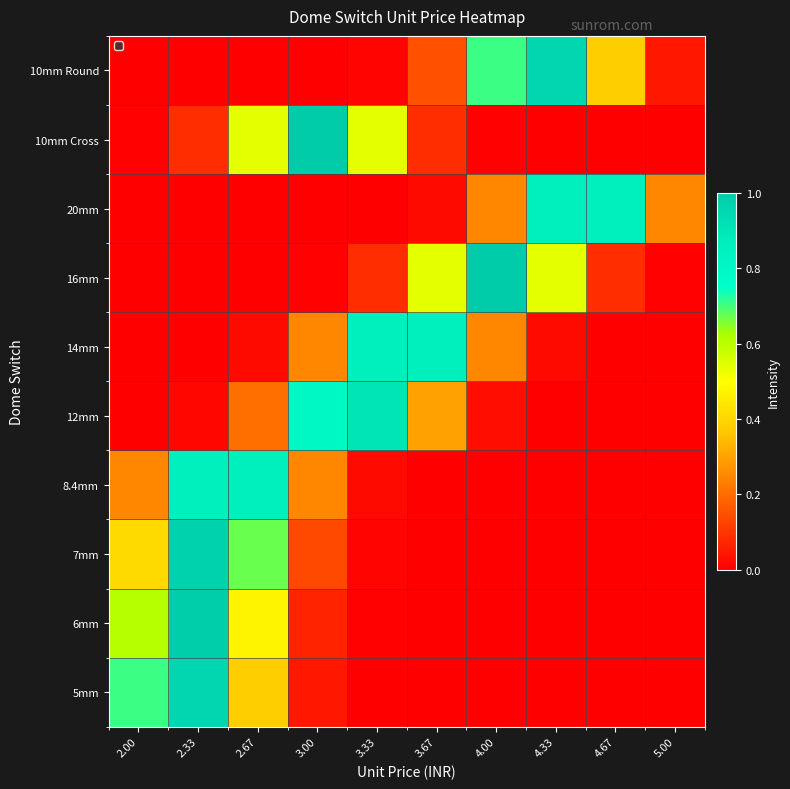

Reading left to right, extract all data points from this chart.

5mm: 2.00=0.7	2.33=1.0	2.67=0.4	3.00=0.0	3.33=0.0	3.67=0.0	4.00=0.0	4.33=0.0	4.67=0.0	5.00=0.0
6mm: 2.00=0.6	2.33=1.0	2.67=0.5	3.00=0.1	3.33=0.0	3.67=0.0	4.00=0.0	4.33=0.0	4.67=0.0	5.00=0.0
7mm: 2.00=0.4	2.33=1.0	2.67=0.7	3.00=0.1	3.33=0.0	3.67=0.0	4.00=0.0	4.33=0.0	4.67=0.0	5.00=0.0
8.4mm: 2.00=0.2	2.33=0.9	2.67=0.9	3.00=0.2	3.33=0.0	3.67=0.0	4.00=0.0	4.33=0.0	4.67=0.0	5.00=0.0
12mm: 2.00=0.0	2.33=0.0	2.67=0.2	3.00=0.8	3.33=0.9	3.67=0.3	4.00=0.0	4.33=0.0	4.67=0.0	5.00=0.0
14mm: 2.00=0.0	2.33=0.0	2.67=0.0	3.00=0.2	3.33=0.9	3.67=0.9	4.00=0.2	4.33=0.0	4.67=0.0	5.00=0.0
16mm: 2.00=0.0	2.33=0.0	2.67=0.0	3.00=0.0	3.33=0.1	3.67=0.5	4.00=1.0	4.33=0.5	4.67=0.1	5.00=0.0
20mm: 2.00=0.0	2.33=0.0	2.67=0.0	3.00=0.0	3.33=0.0	3.67=0.0	4.00=0.2	4.33=0.9	4.67=0.9	5.00=0.2
10mm Cross: 2.00=0.0	2.33=0.1	2.67=0.5	3.00=1.0	3.33=0.5	3.67=0.1	4.00=0.0	4.33=0.0	4.67=0.0	5.00=0.0
10mm Round: 2.00=0.0	2.33=0.0	2.67=0.0	3.00=0.0	3.33=0.0	3.67=0.2	4.00=0.7	4.33=1.0	4.67=0.4	5.00=0.0